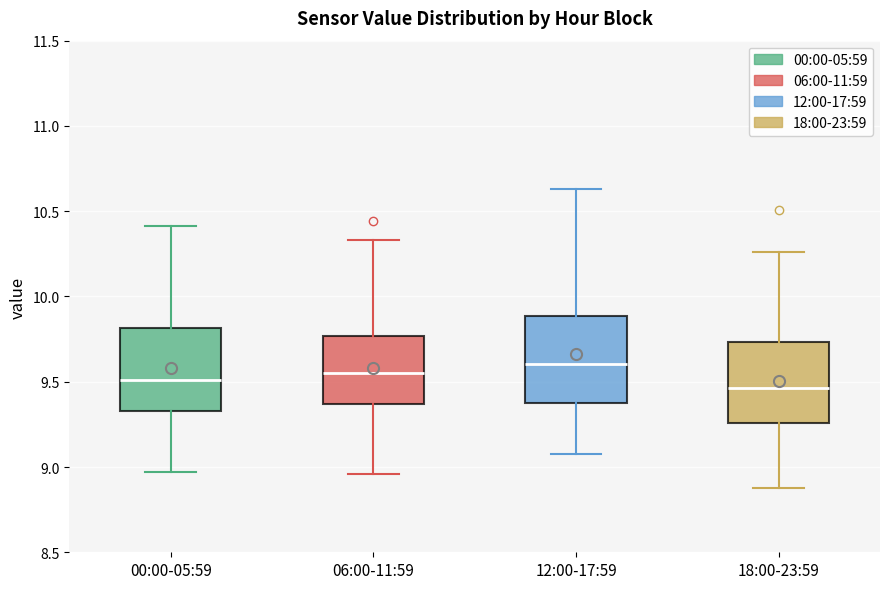

Reading left to right, transcribe this box plot: for each box, give where its median line is, the range the box spans, and where its two whiskers end, as read against the y-axis. The values are not printed on the chart, so give them approximately, as read against the axis.

00:00-05:59: median 9.50, box 9.35 to 9.80, whiskers 8.95 to 10.40
06:00-11:59: median 9.55, box 9.35 to 9.75, whiskers 8.95 to 10.35
12:00-17:59: median 9.60, box 9.40 to 9.90, whiskers 9.10 to 10.65
18:00-23:59: median 9.45, box 9.25 to 9.75, whiskers 8.90 to 10.25